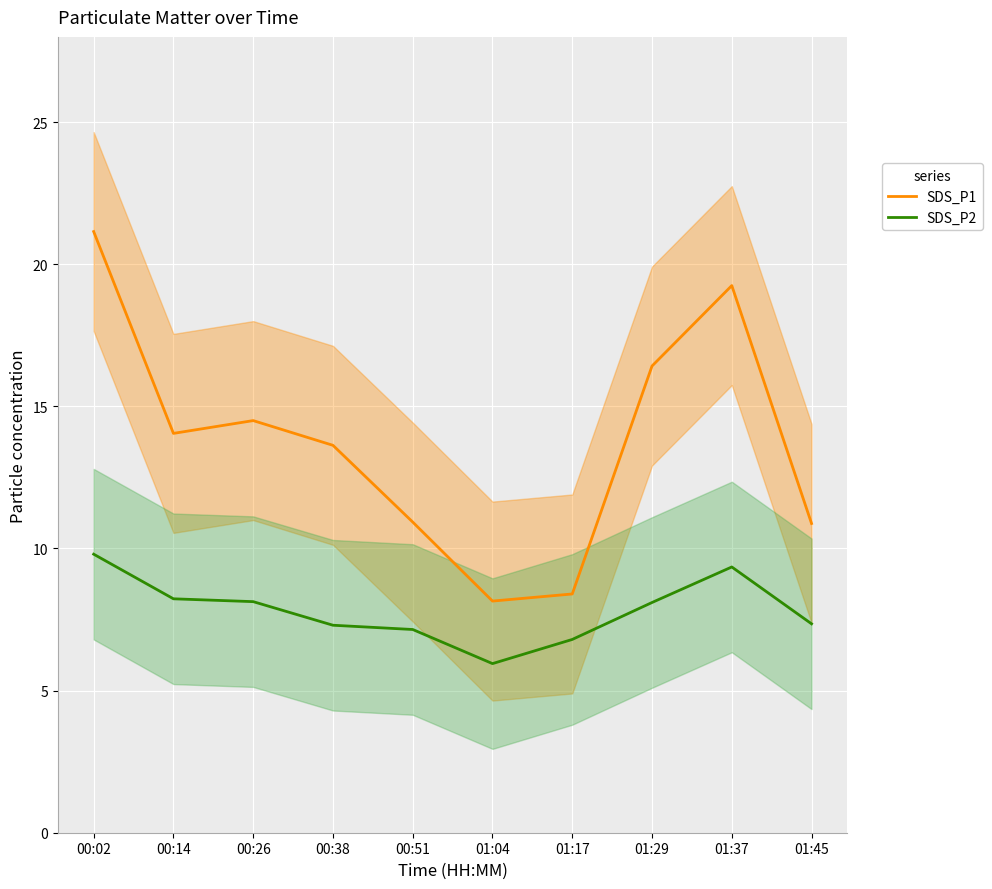

True or false: SDS_P1 and SDS_P2 intersect in this chart.

False